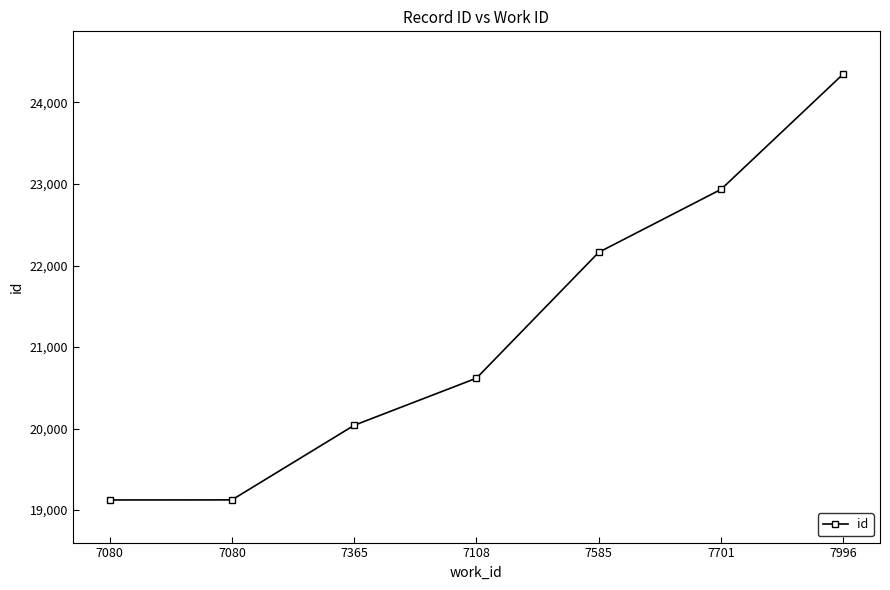

What is the minimum value shown in the chart?

19124